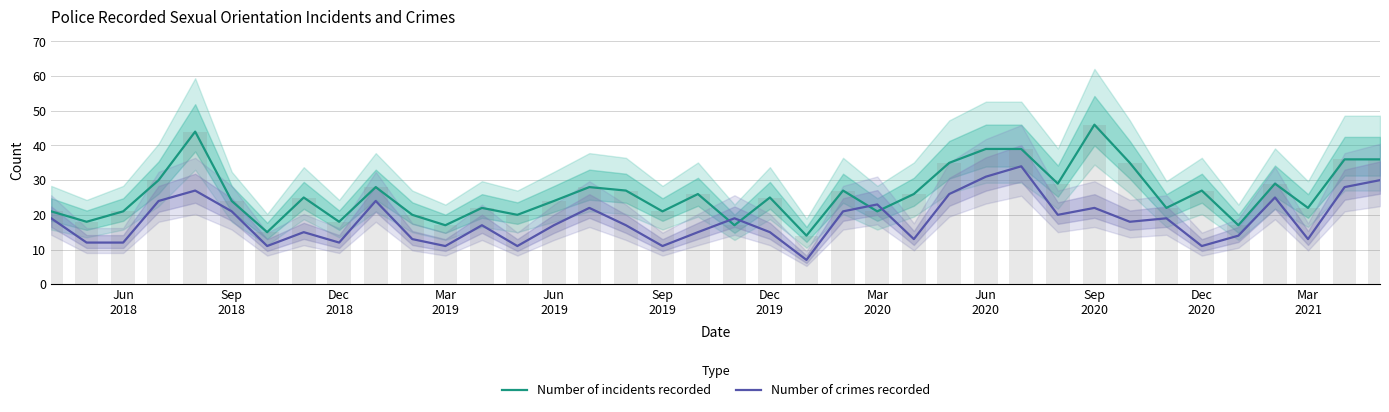

Which series ends up on top after the final intersection of Number of crimes recorded and Number of incidents recorded?

Number of incidents recorded